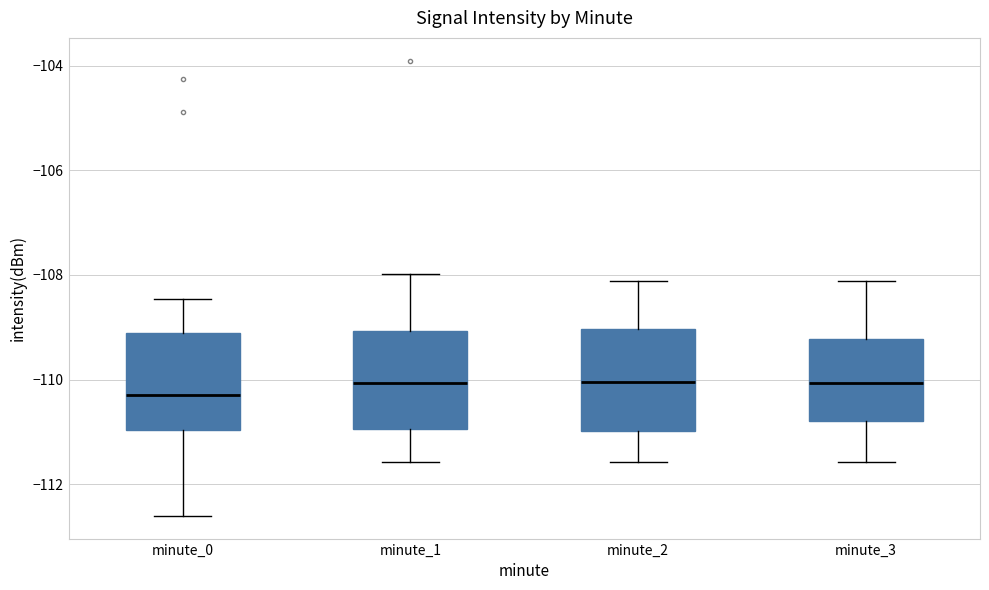

Which box's median line is the lowest?

minute_0